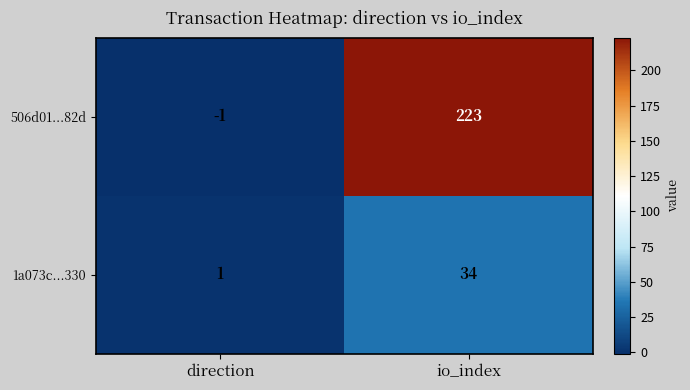

Is the value of 506d01...82d at io_index greater than the value of 1a073c...330 at direction?

Yes